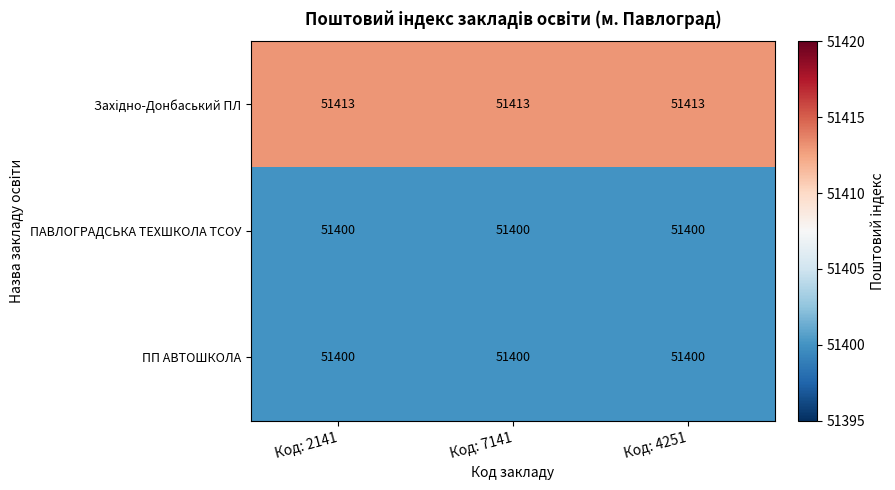

What value does the ПАВЛОГРАДСЬКА ТЕХШКОЛА ТСОУ series have at Код: 4251?

51400